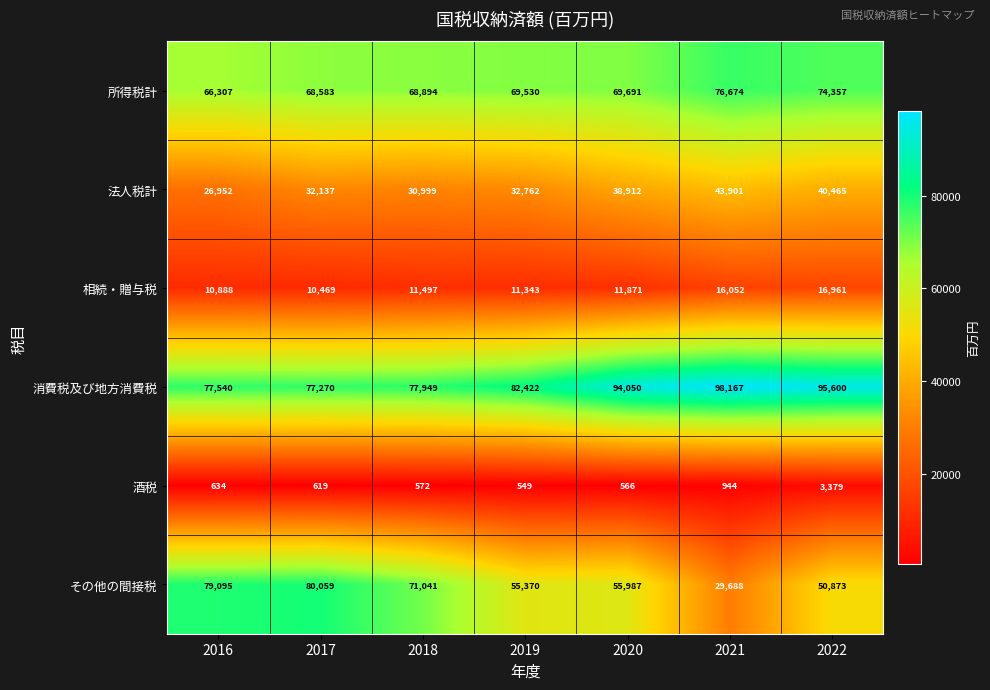

Which series changed the most between 2018 and 2019?

その他の間接税